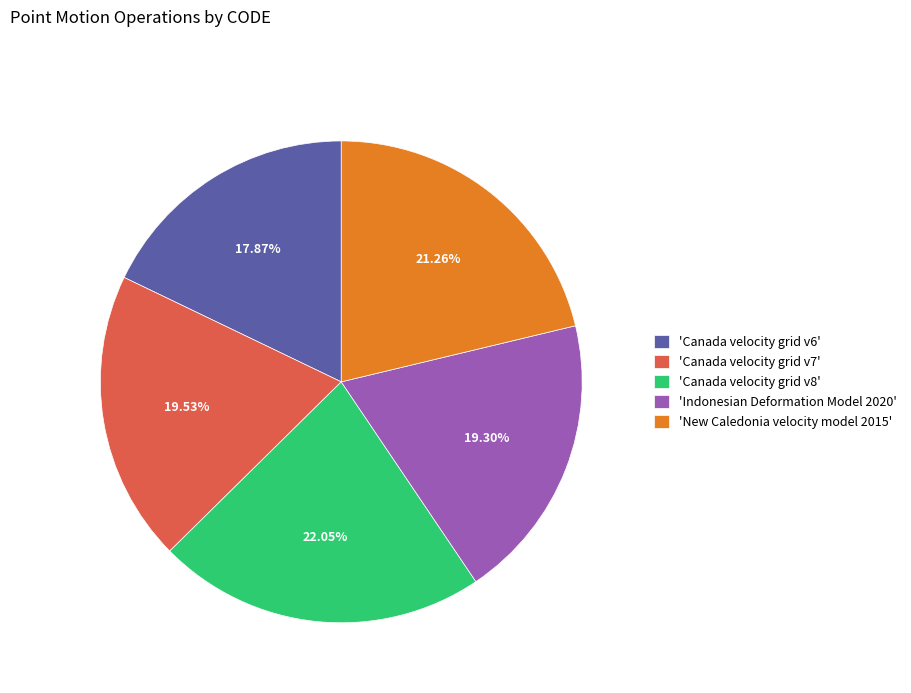

How many slices are in this pie chart?

5